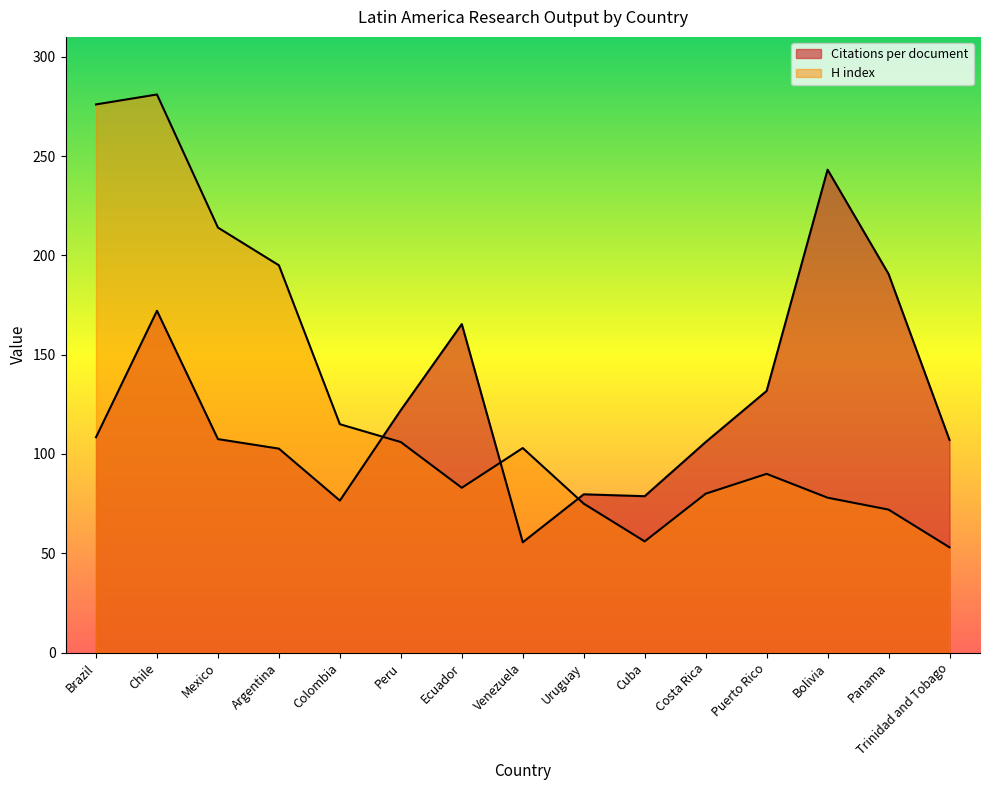

True or false: Citations per document and H index cross at least once.

True